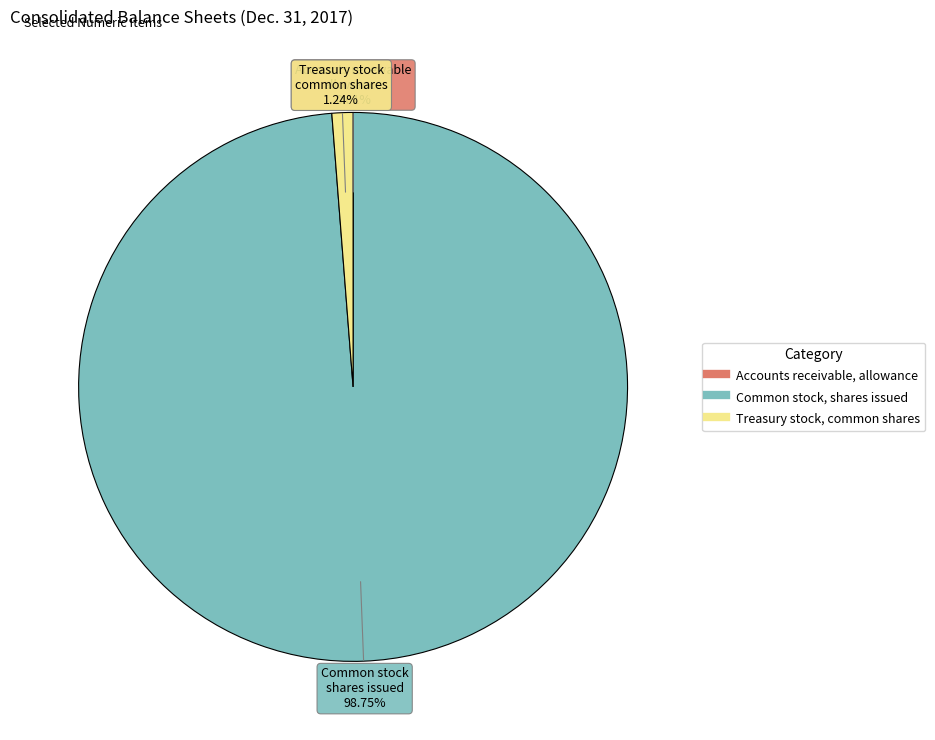

True or false: Common stock, shares issued accounts for 99% of the total.

True